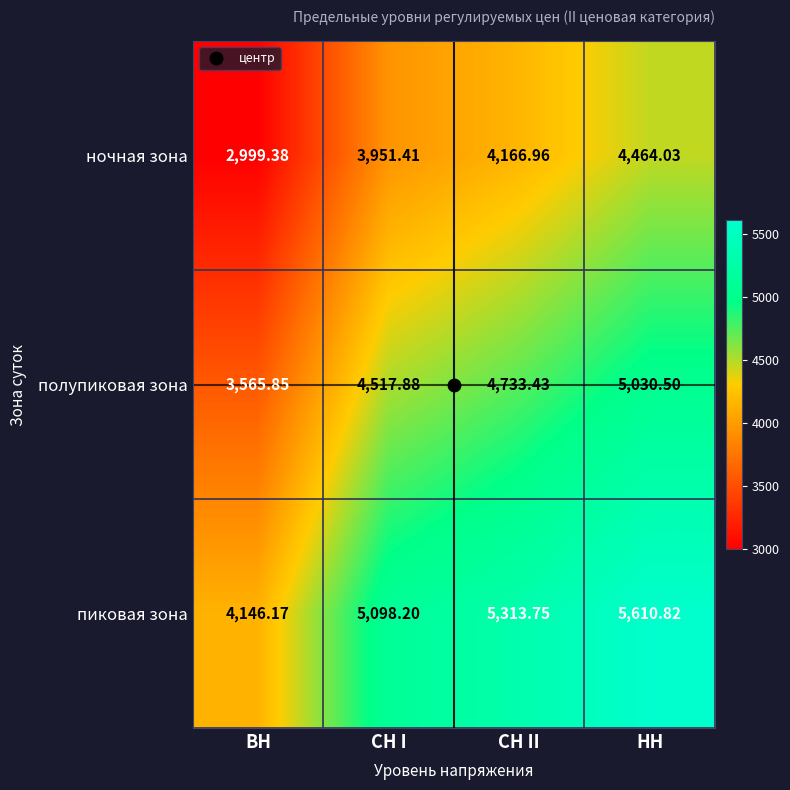

What is the spread (max minus min) of values at НН?

1146.8